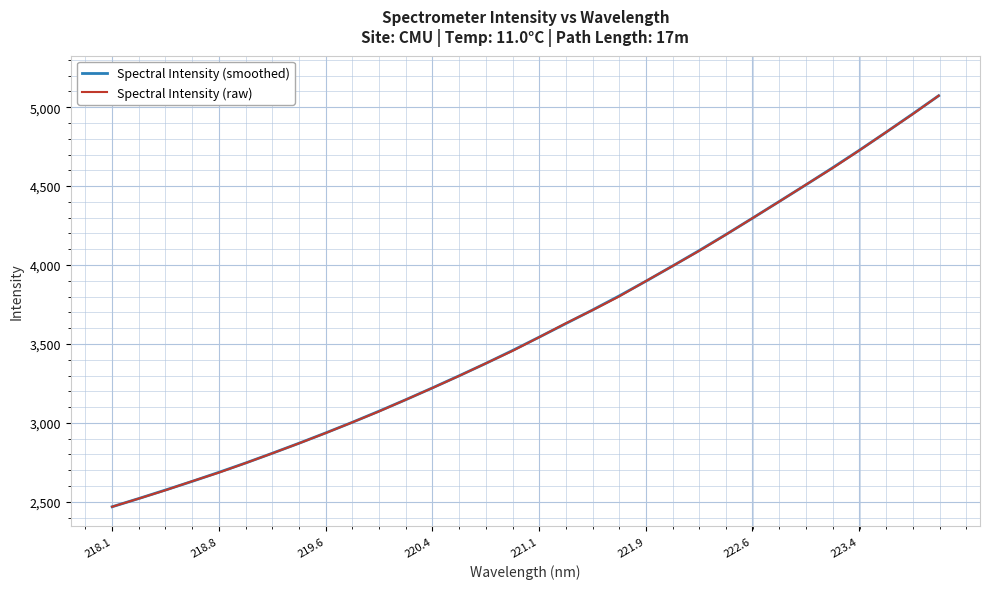

What is the lowest value of the Spectral Intensity (smoothed) series?

2468.3